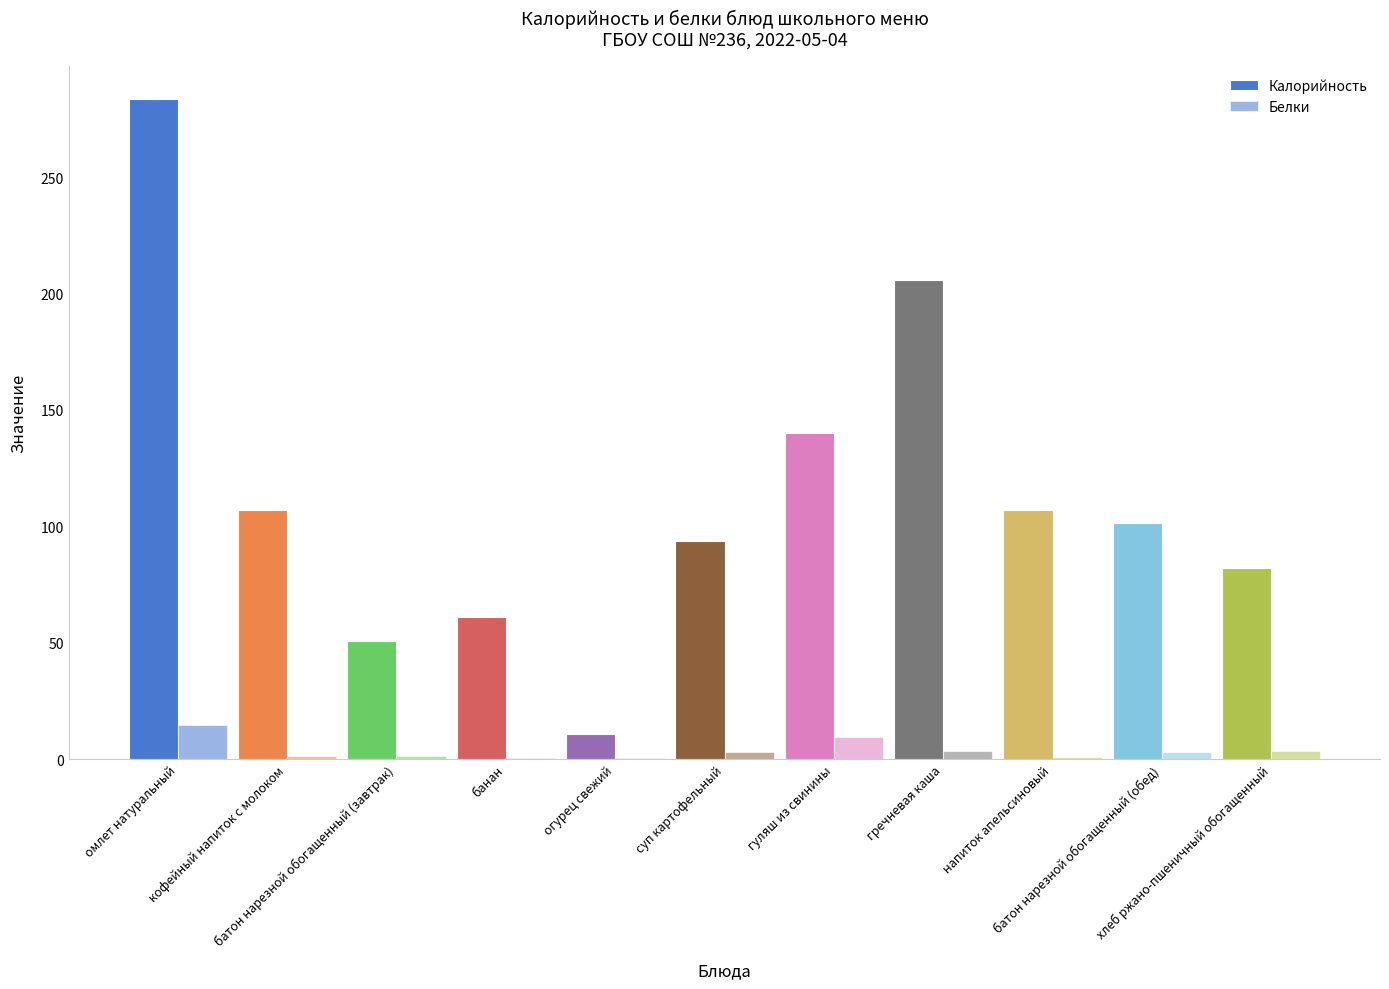

Which has a higher value, напиток апельсиновый or банан?

напиток апельсиновый